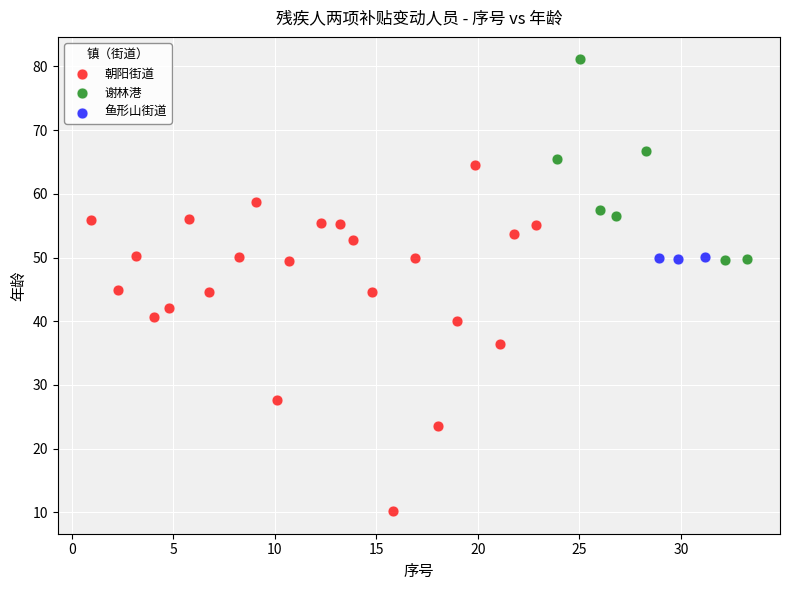

Which series has the largest Y range (max minus min)?

朝阳街道